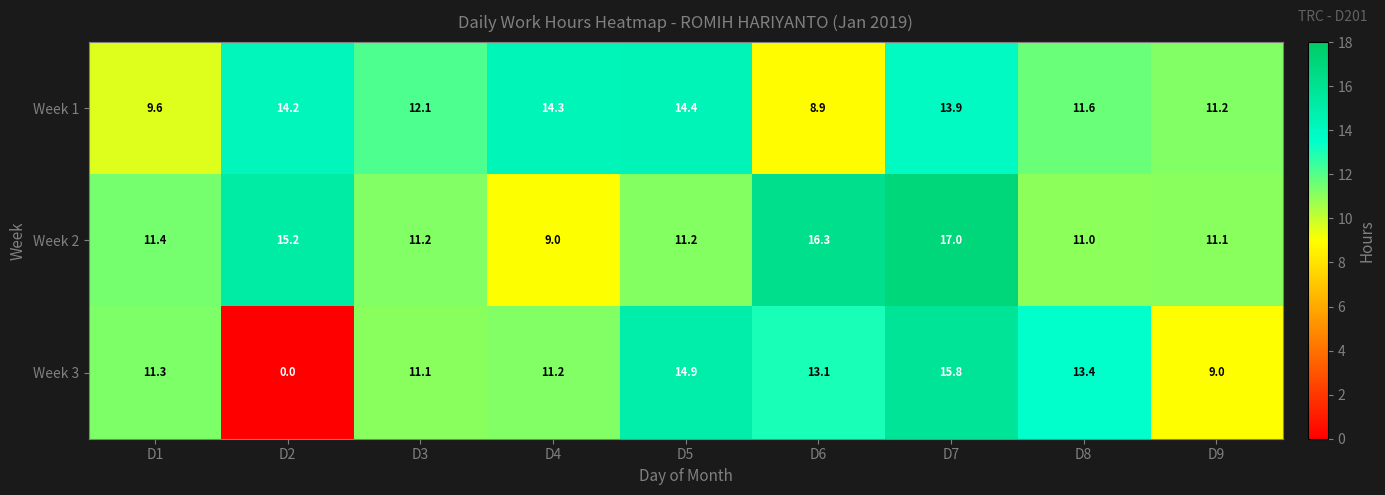

What is the sum of all Week 1 values?

110.2